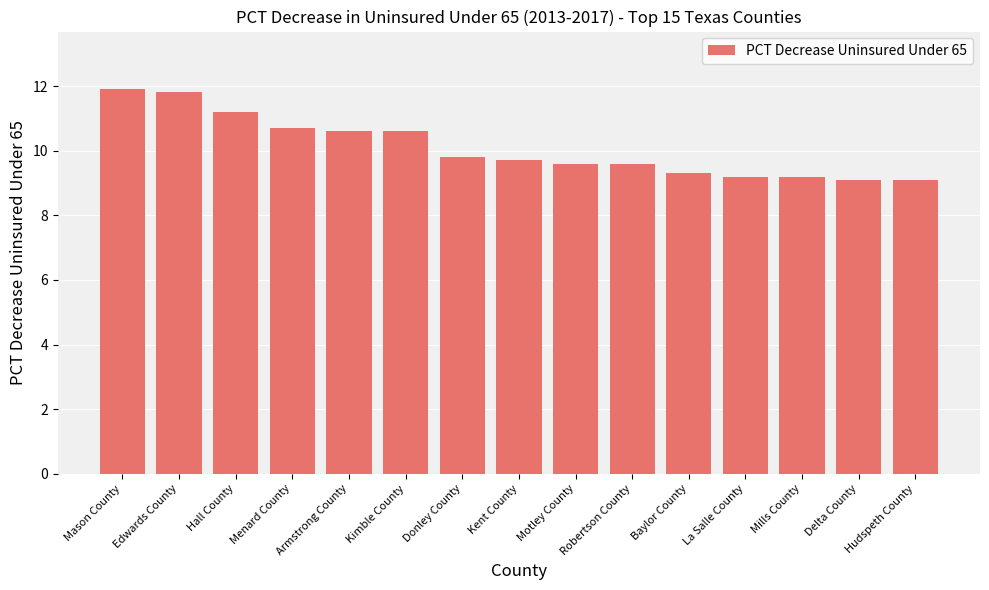

The chart shows a value of 10.7 at Menard County. True or false?

True